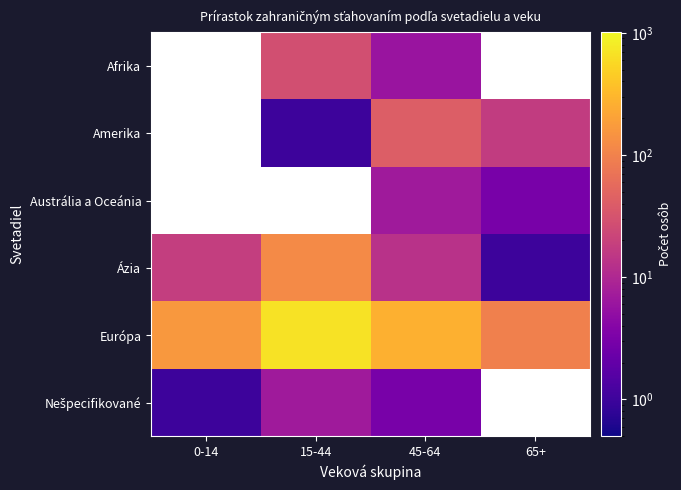

True or false: Amerika has a value of 9.6 at 65+.

False